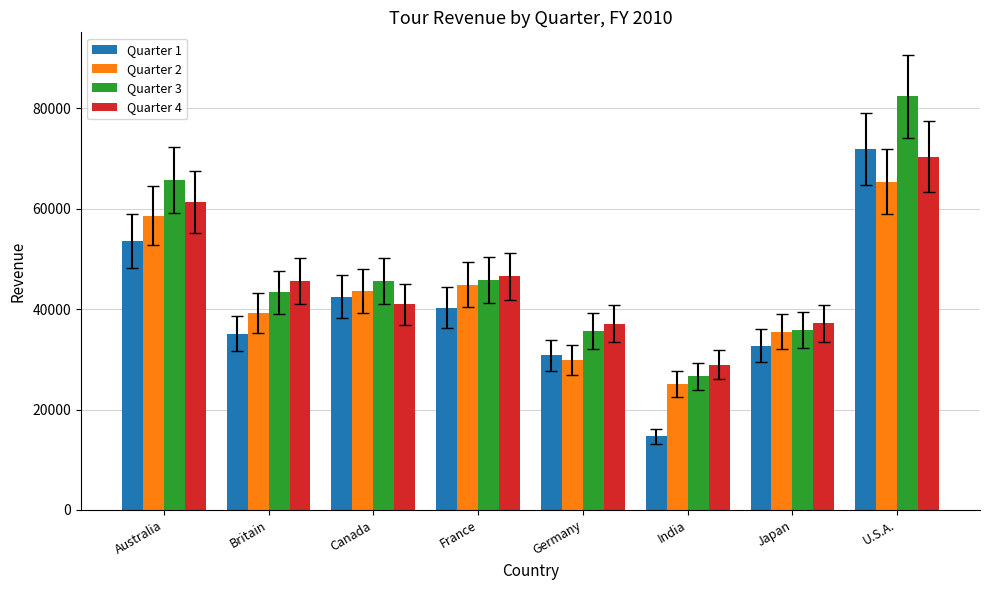

What is the spread (max minus min) of values at Japan?

4502.0